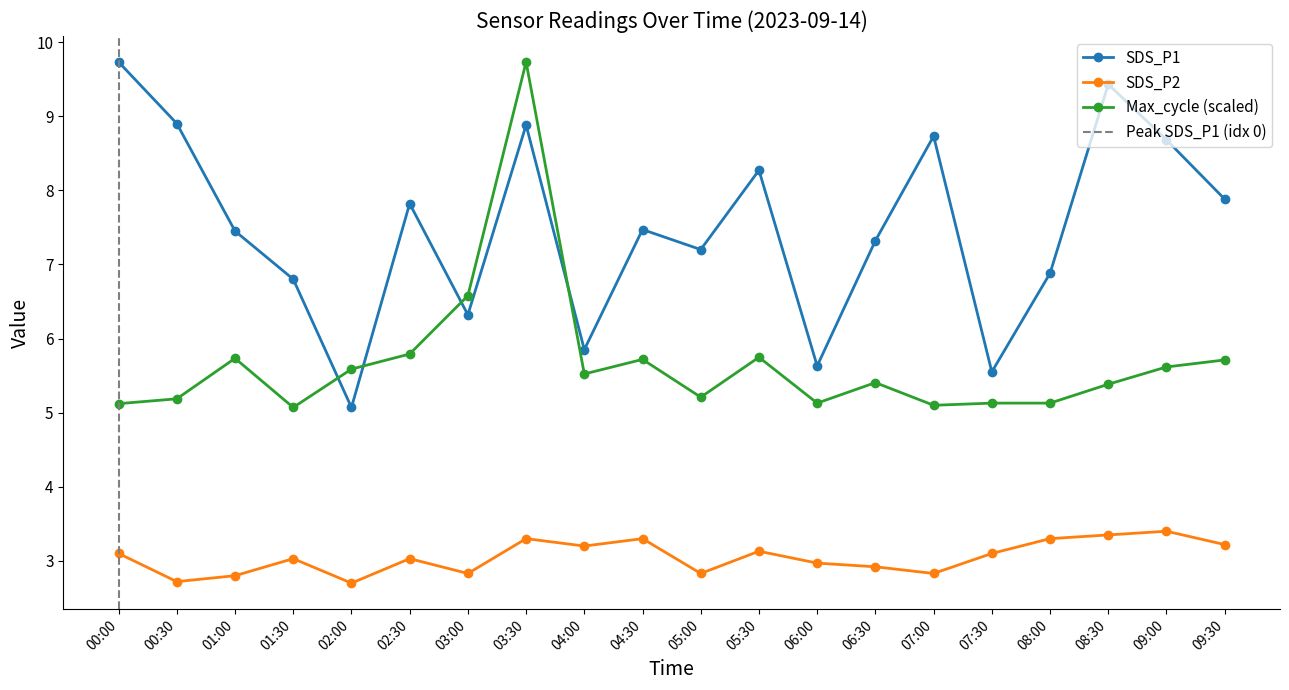

How many categories are shown in the chart?

20